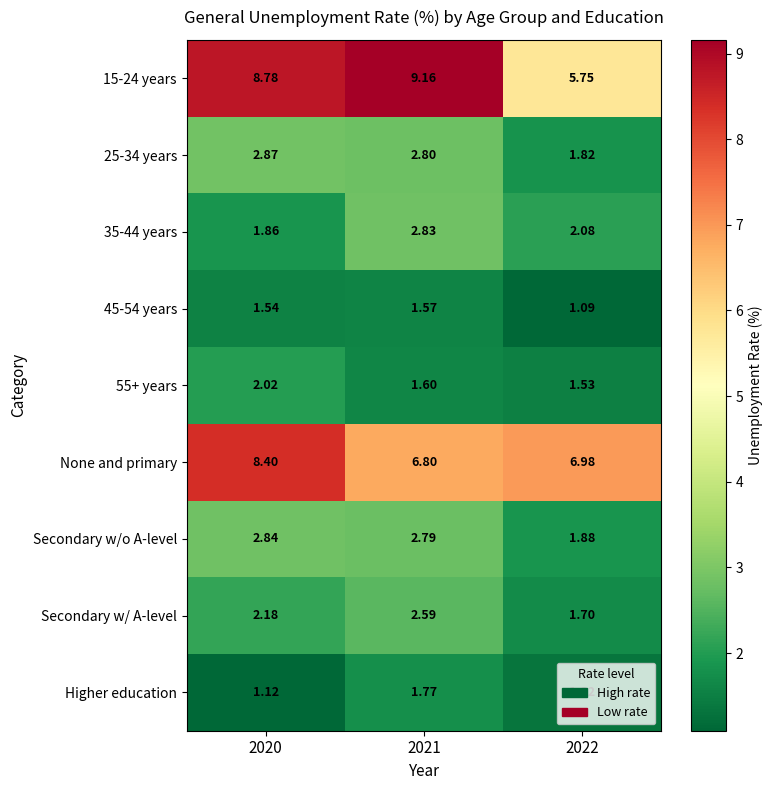

What is the total value across all series at 2022?

24.2